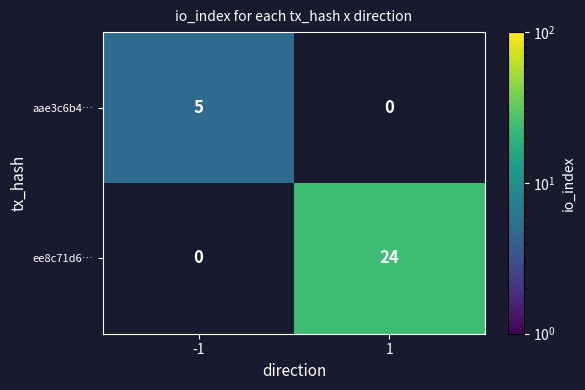

The aae3c6b4… series shows 5 at -1. True or false?

True